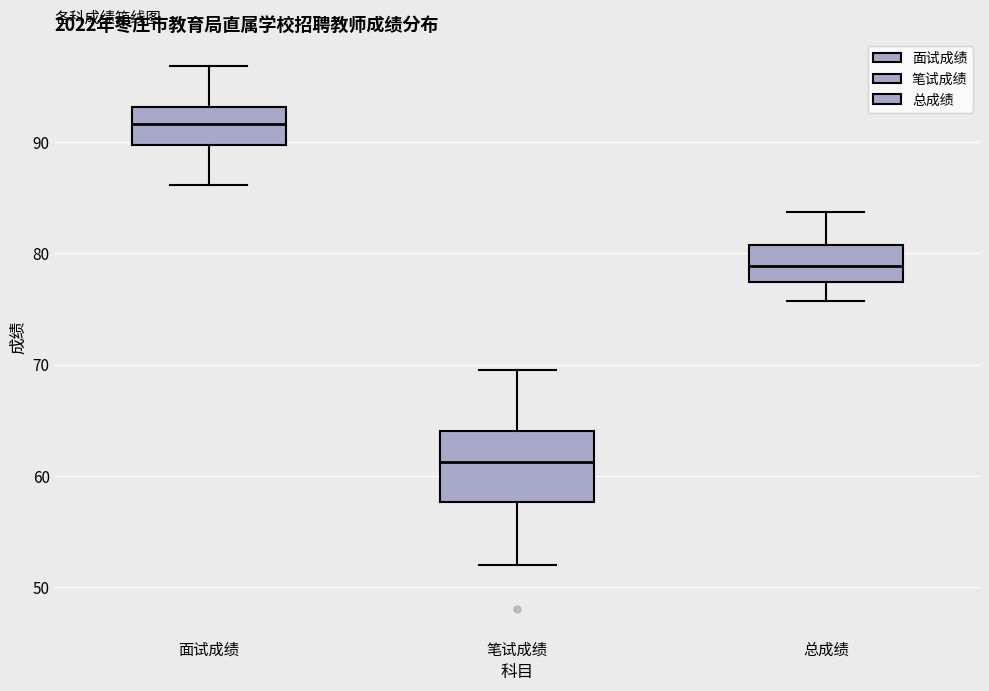

Reading left to right, read every box against the y-axis: the position of its median line, the range the box covers, and the ends of its whiskers. The values are not printed on the chart, so give them approximately, as read against the axis.

面试成绩: median 92, box 90 to 93, whiskers 86 to 97
笔试成绩: median 61, box 58 to 64, whiskers 52 to 70
总成绩: median 79, box 77 to 81, whiskers 76 to 84